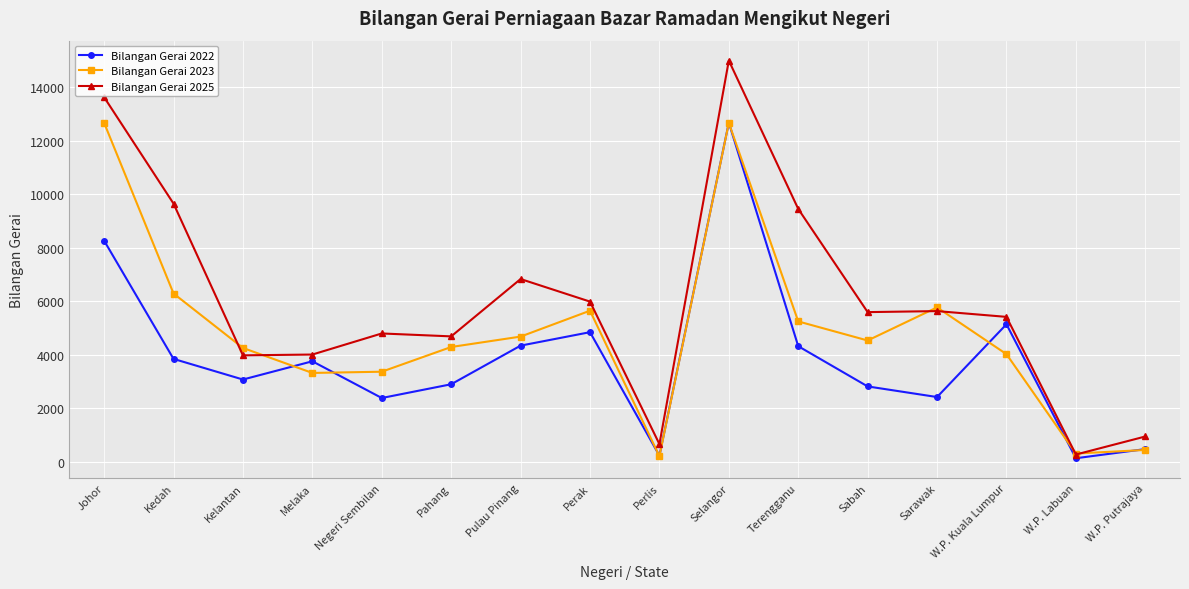

What is the total value across all series at Pahang?

11877